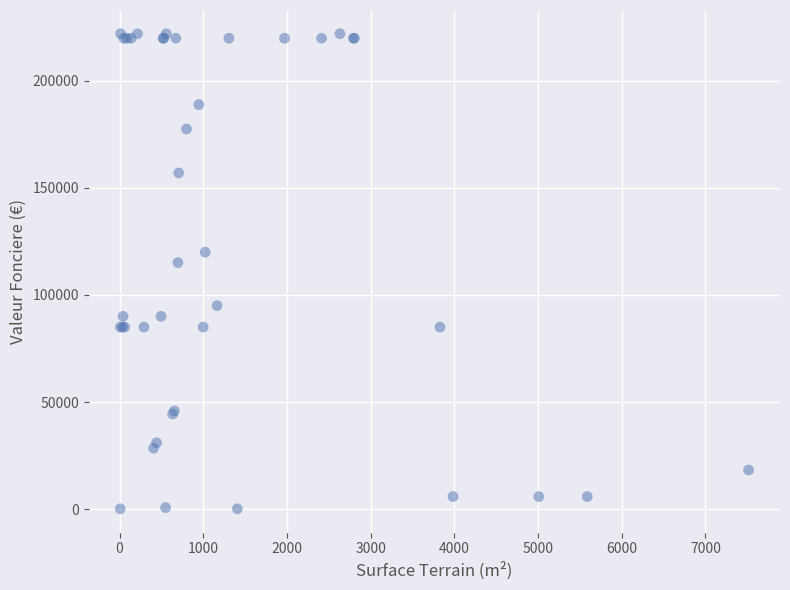

What Y value in the scatter plot is closest to 111065?

115100.0